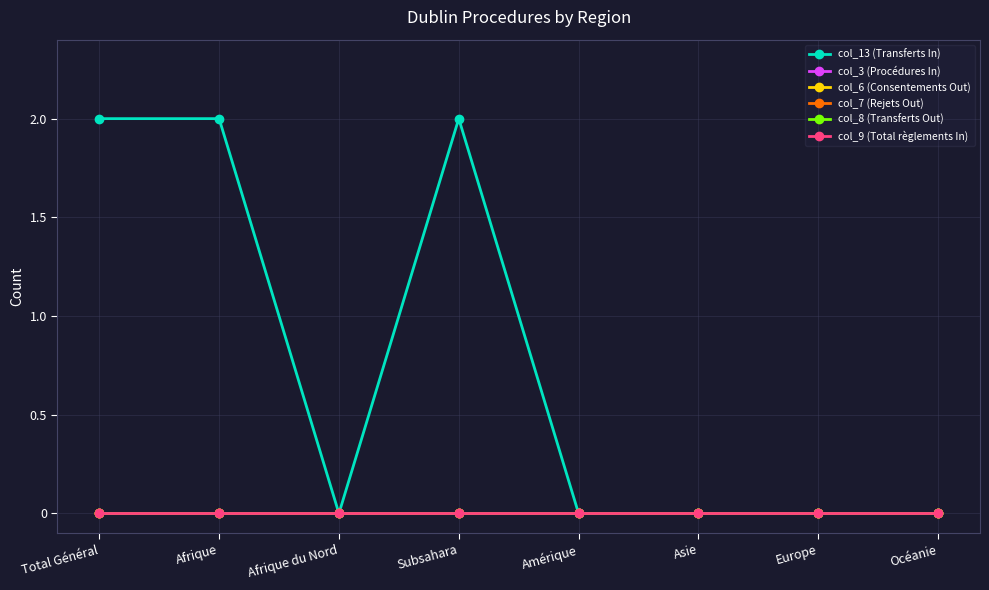

Which label corresponds to the smallest value in the chart?

Afrique du Nord